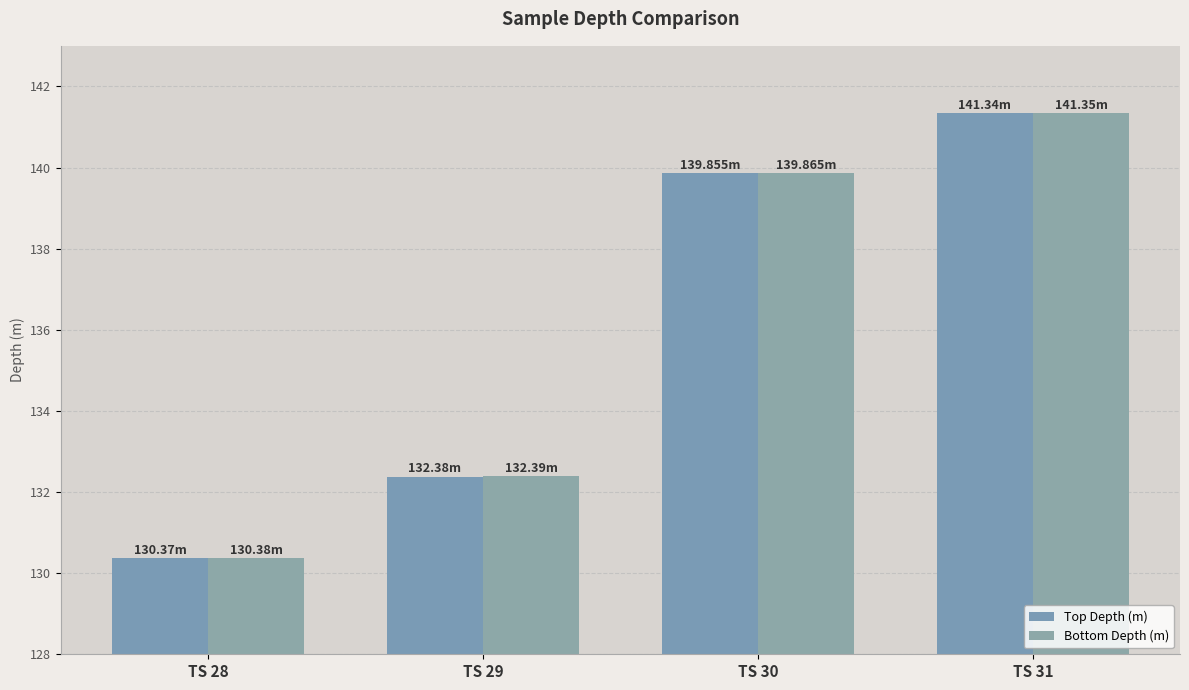

Which series has the widest spread of values?

Top Depth (m)